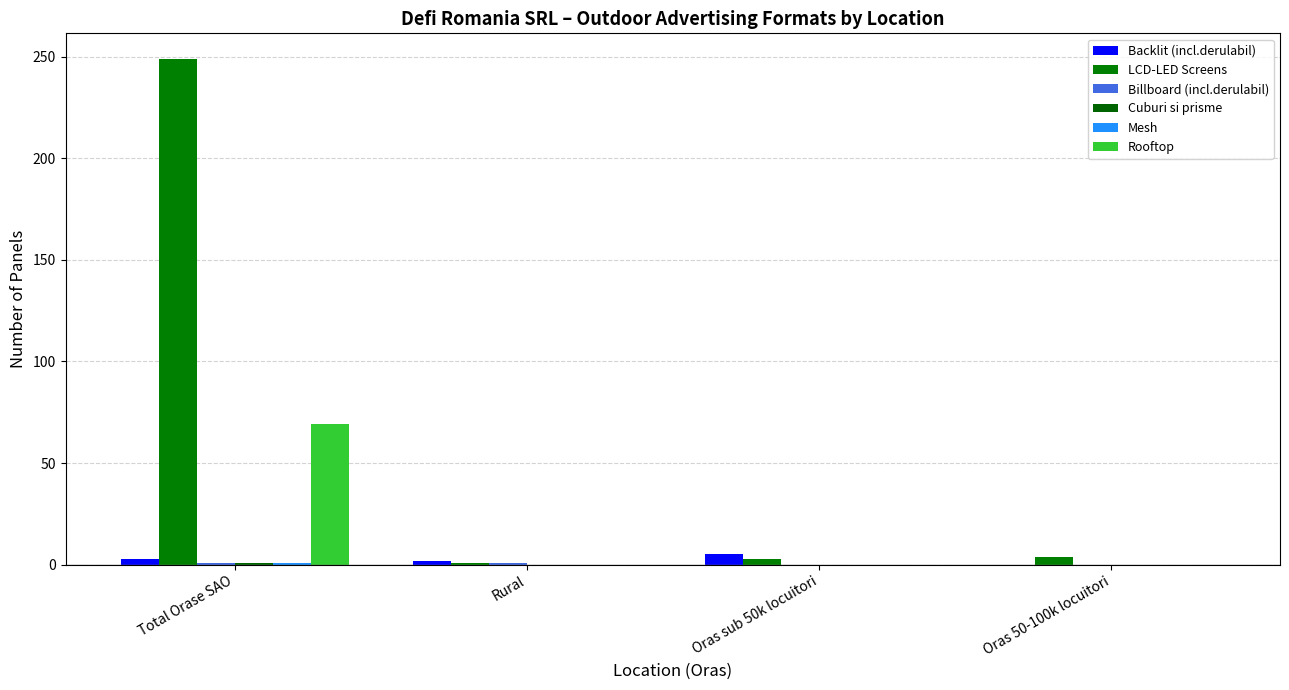

Reading right to left, what are all the values shown in this chart?

Backlit (incl.derulabil): Oras 50-100k locuitori=0	Oras sub 50k locuitori=5	Rural=2	Total Orase SAO=3
LCD-LED Screens: Oras 50-100k locuitori=4	Oras sub 50k locuitori=3	Rural=1	Total Orase SAO=249
Billboard (incl.derulabil): Oras 50-100k locuitori=0	Oras sub 50k locuitori=0	Rural=1	Total Orase SAO=1
Cuburi si prisme: Oras 50-100k locuitori=0	Oras sub 50k locuitori=0	Rural=0	Total Orase SAO=1
Mesh: Oras 50-100k locuitori=0	Oras sub 50k locuitori=0	Rural=0	Total Orase SAO=1
Rooftop: Oras 50-100k locuitori=0	Oras sub 50k locuitori=0	Rural=0	Total Orase SAO=69